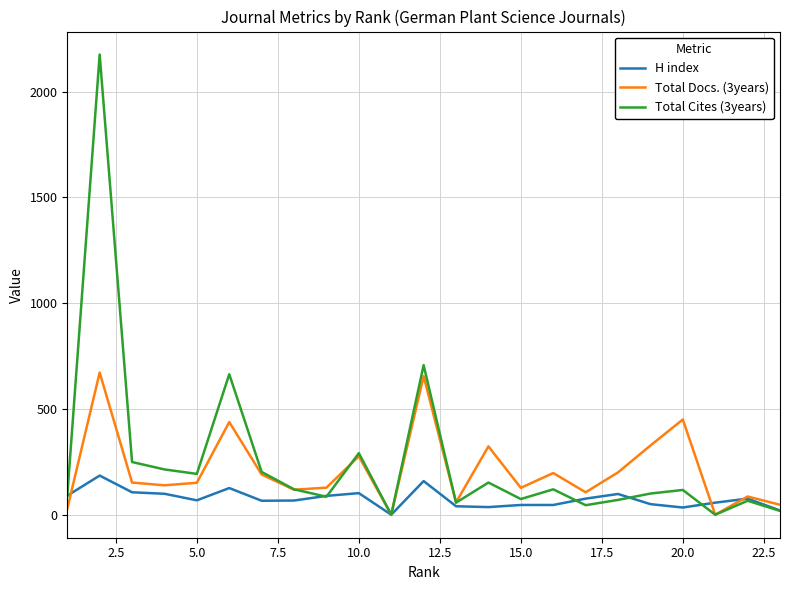

What is the difference between the maximum and minimum values in the Total Cites (3years) series?

2175